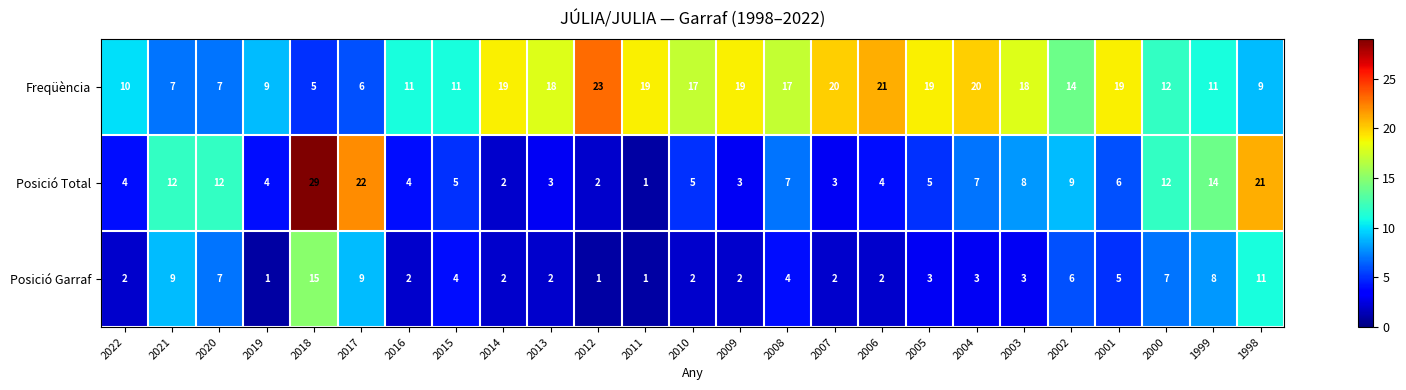

At which category is the sum across all series the highest?

2018